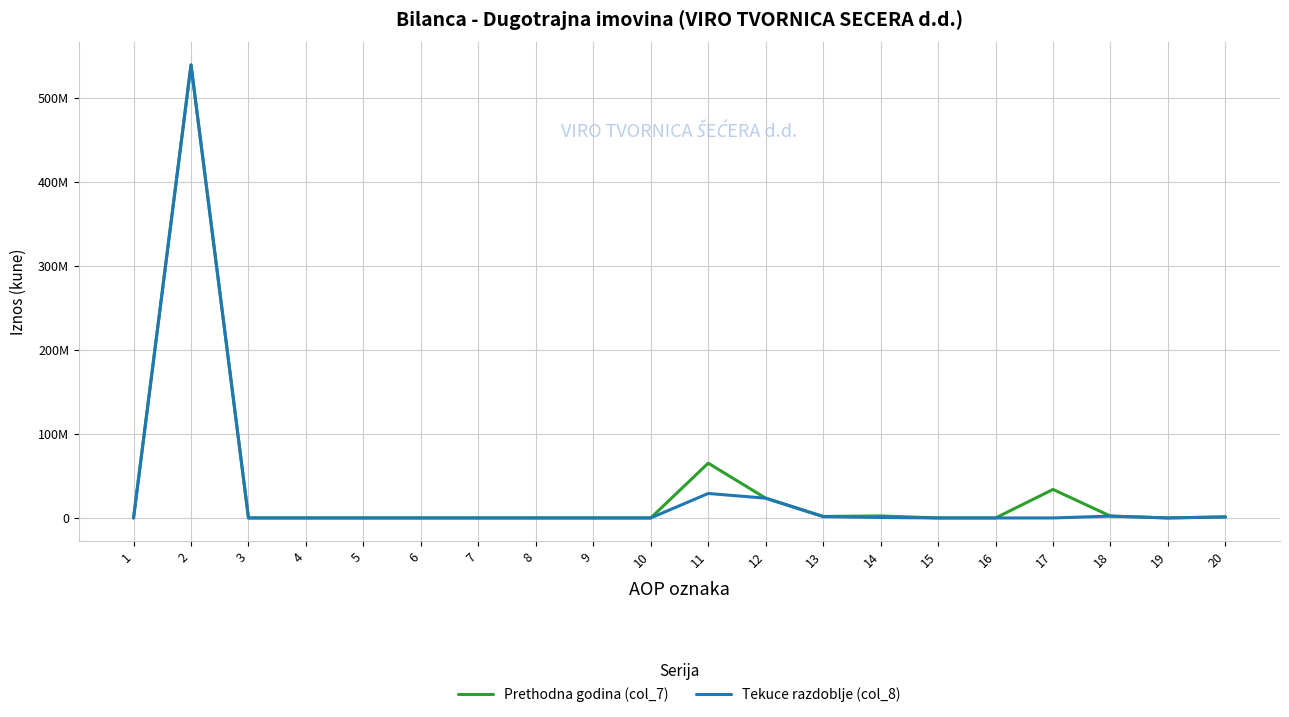

Is the value of Tekuce razdoblje (col_8) at 7 greater than the value of Prethodna godina (col_7) at 20?

No